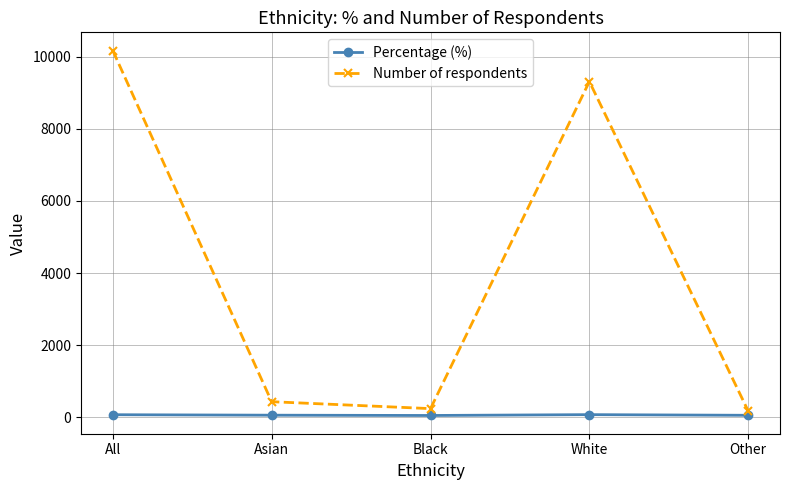

What is the sum of the Number of respondents values at Other and Black?

416